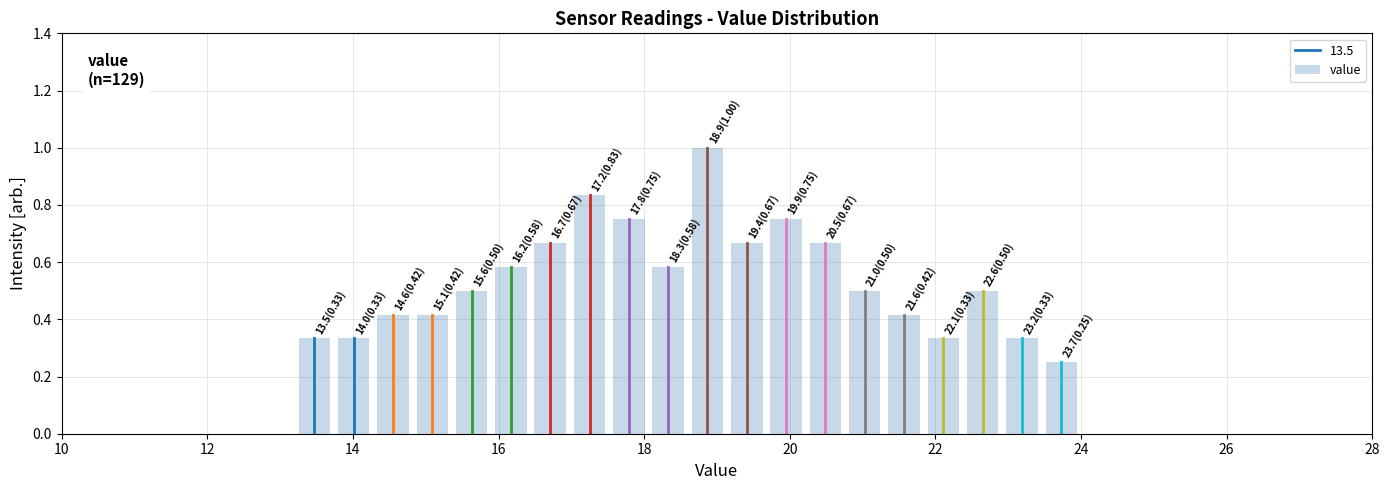

Around what value on the x-axis is the tallest bar? Give the approximate position of its centre, as read against the axis.

18.8